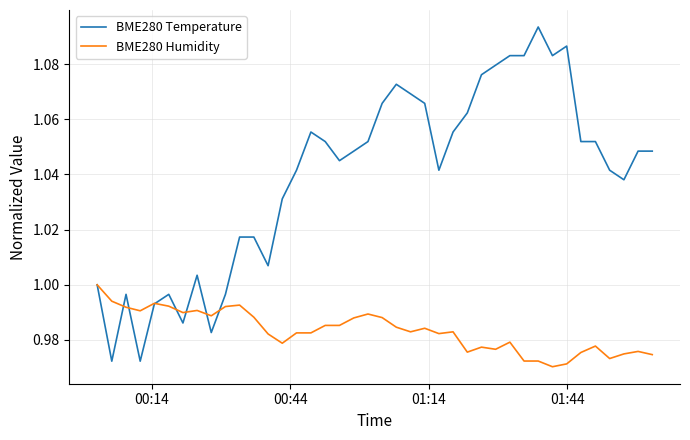

List the series in order of their peak value, highest first.

BME280 Temperature, BME280 Humidity